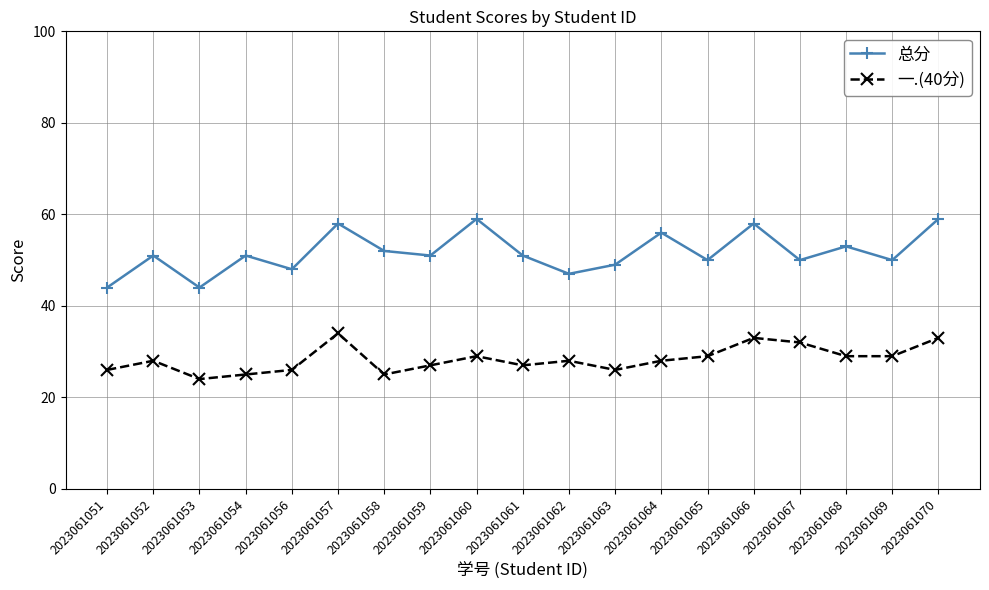

At which category does 一.(40分) reach its first local valley?

2023061053